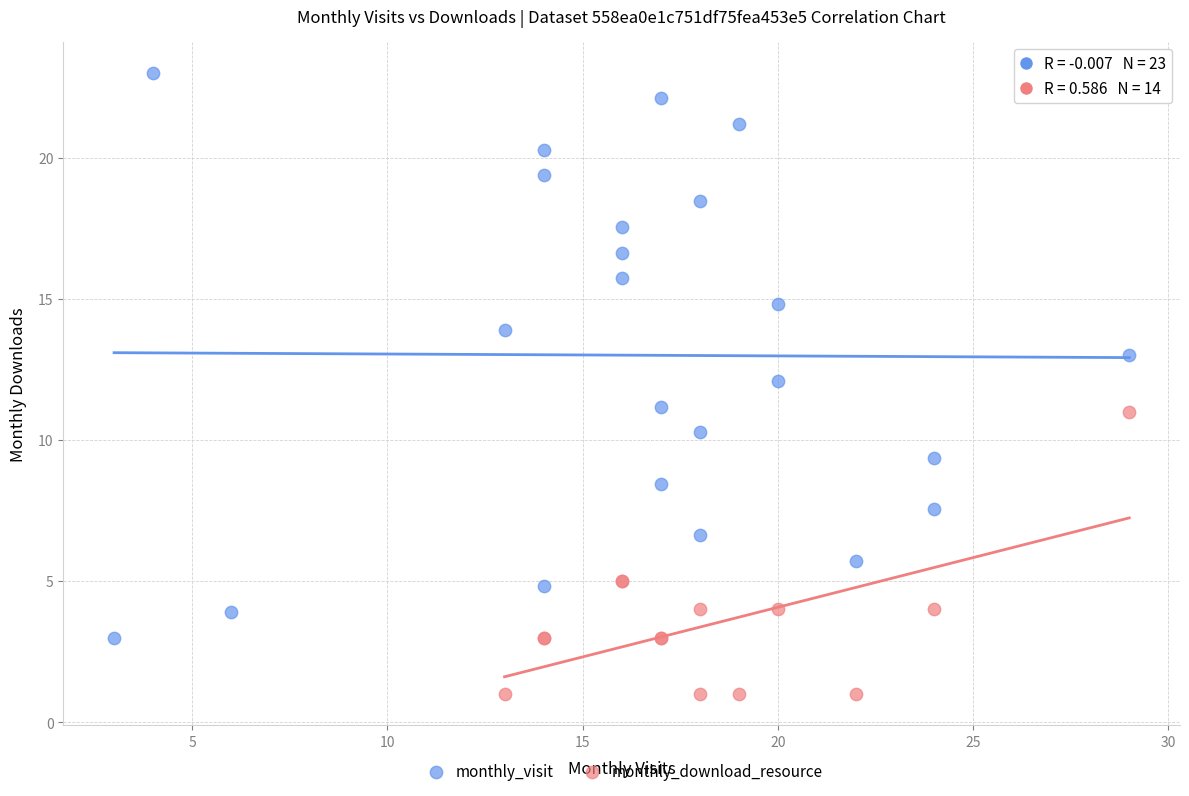

Which series has the widest spread of Y values?

monthly_visit